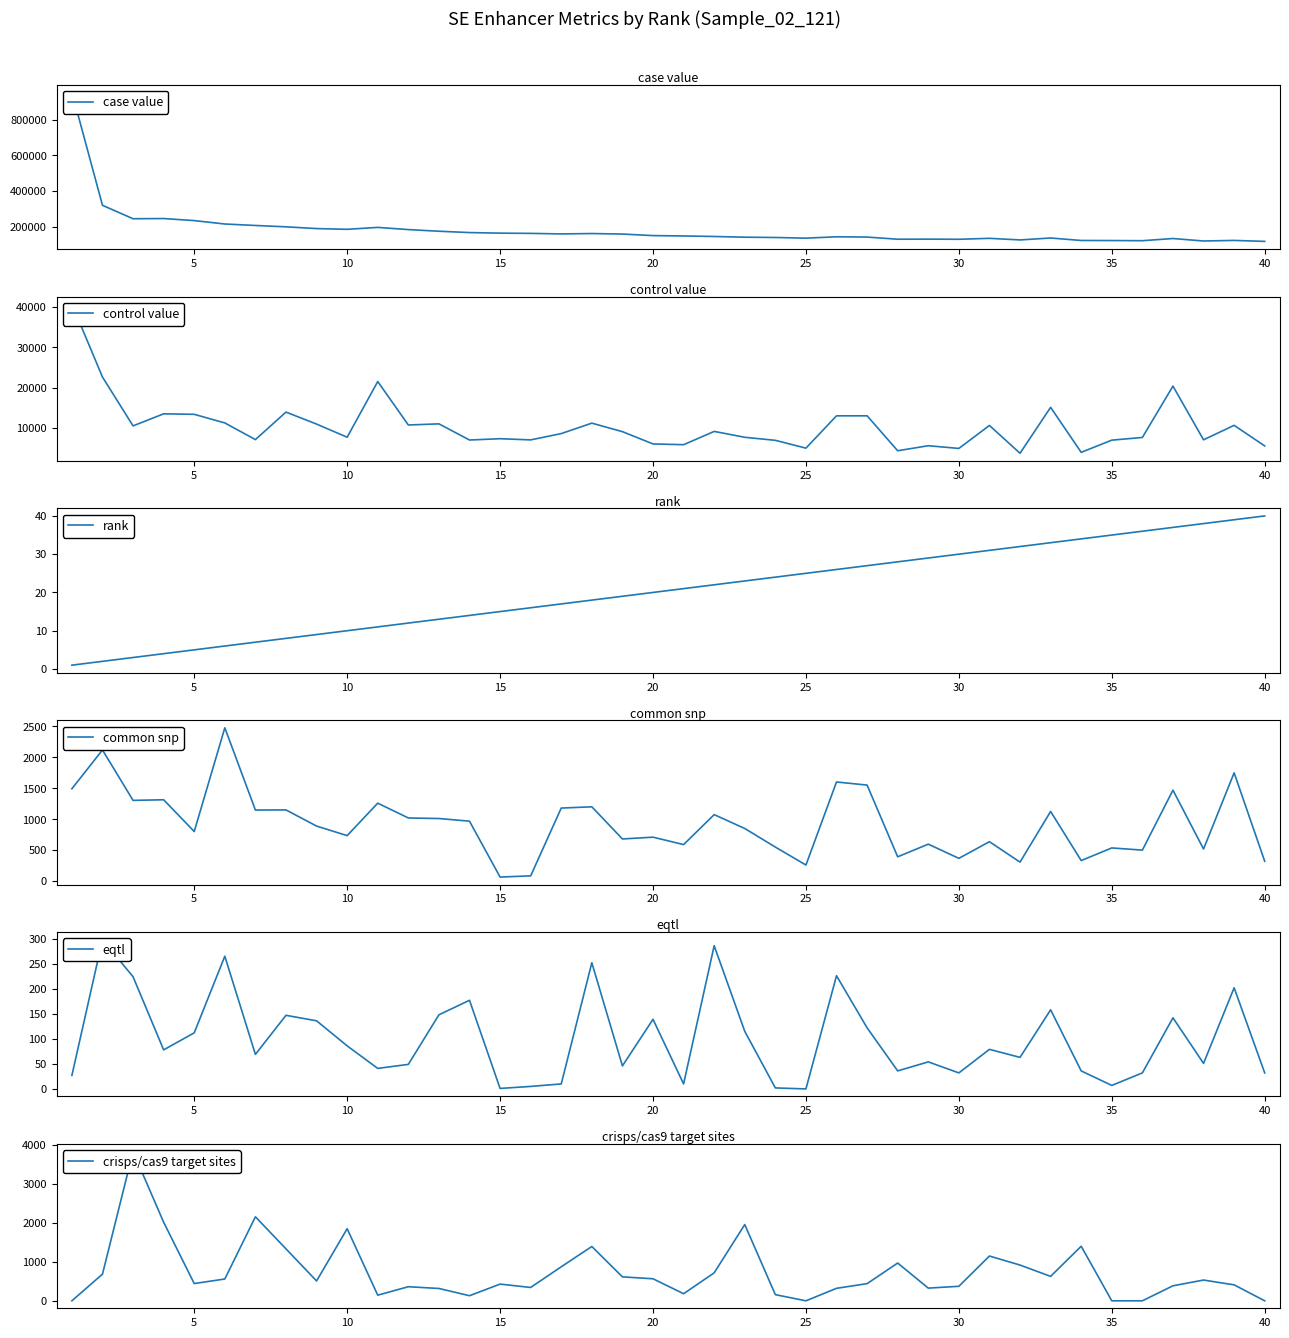

Is it true that rank equals 4 at 10?

False